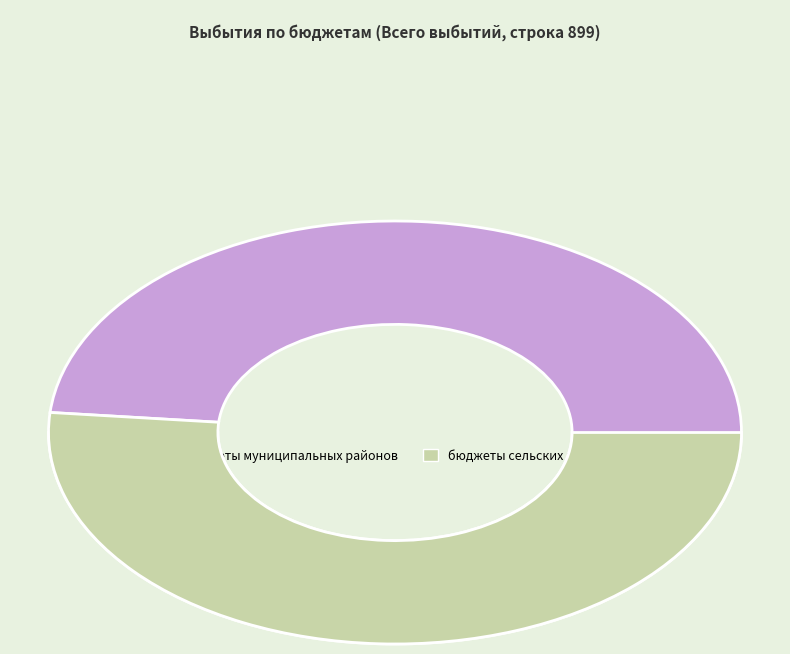

Is the sum of бюджеты муниципальных районов and бюджеты сельских поселений greater than half?

Yes